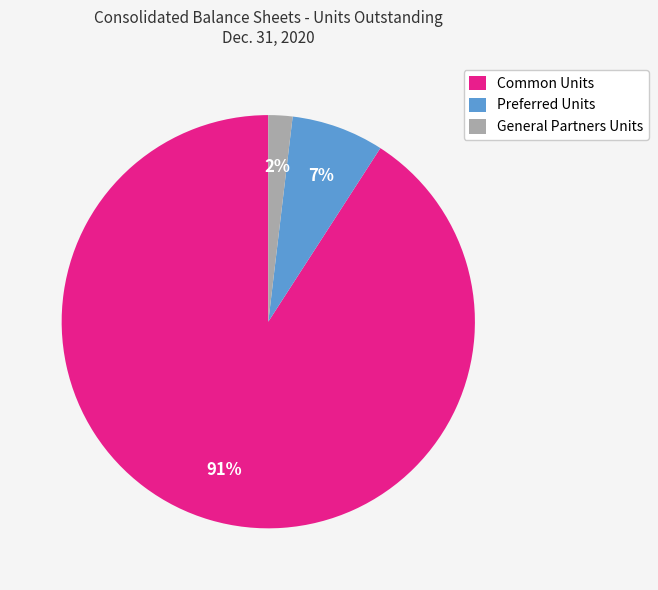

What percentage is the General Partners Units slice, to the nearest percent?

2%